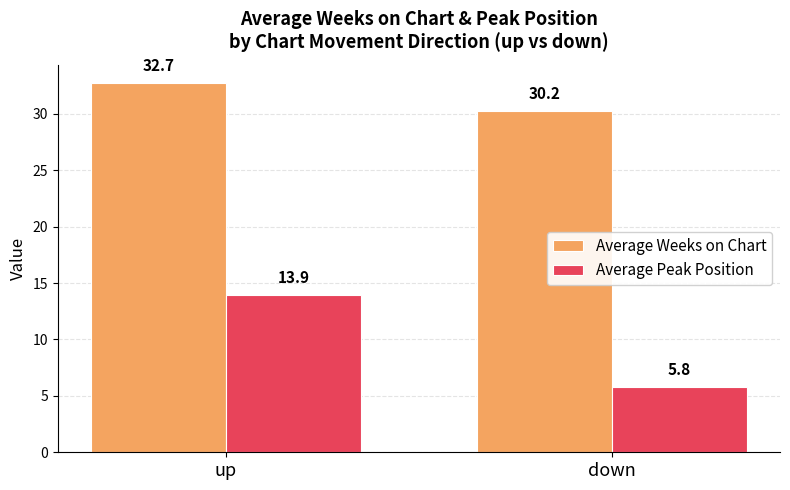

Are the bars grouped side by side (vs. stacked)?

Yes